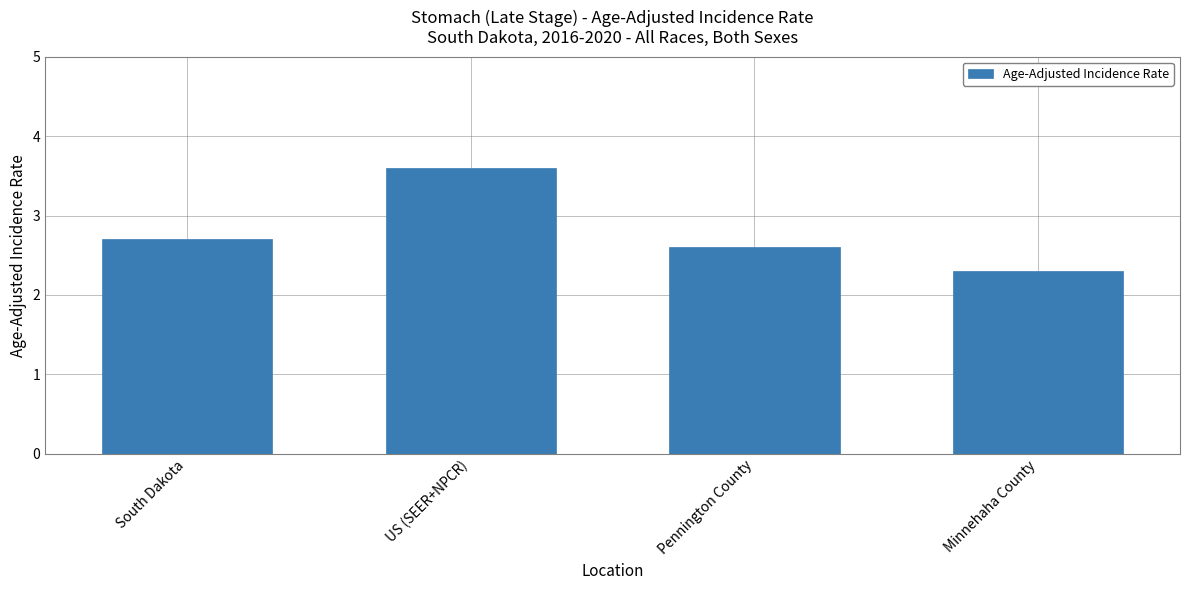

Rank the categories by value from highest to lowest.

US (SEER+NPCR), South Dakota, Pennington County, Minnehaha County